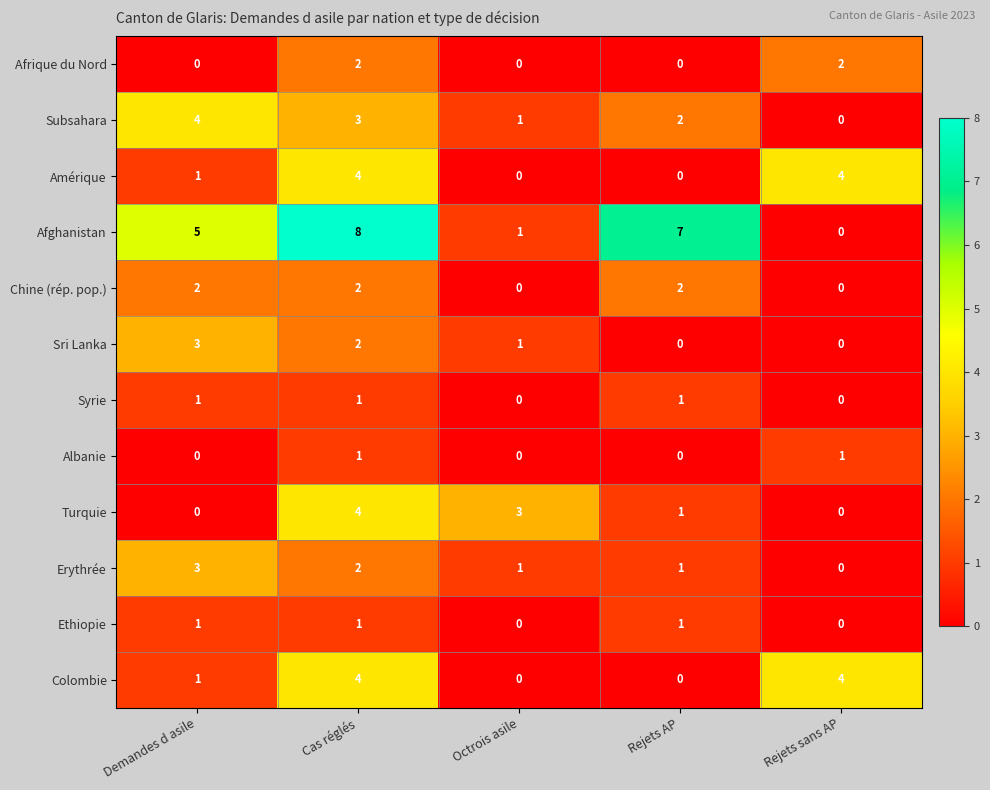

At which category does the chart reach its peak across all series?

Cas réglés